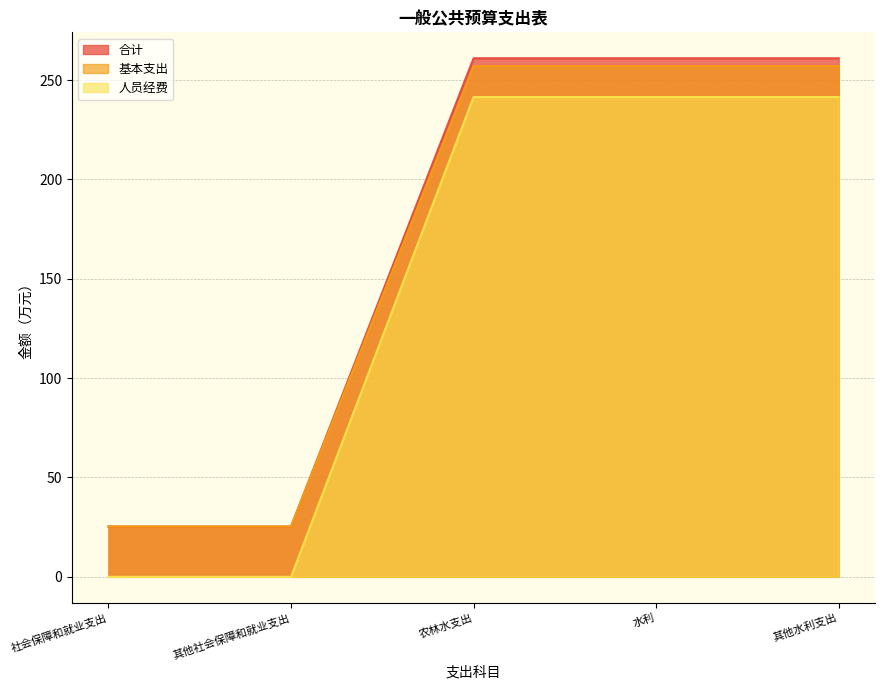

Rank the series at 社会保障和就业支出 from lowest to highest value.

人员经费, 合计, 基本支出